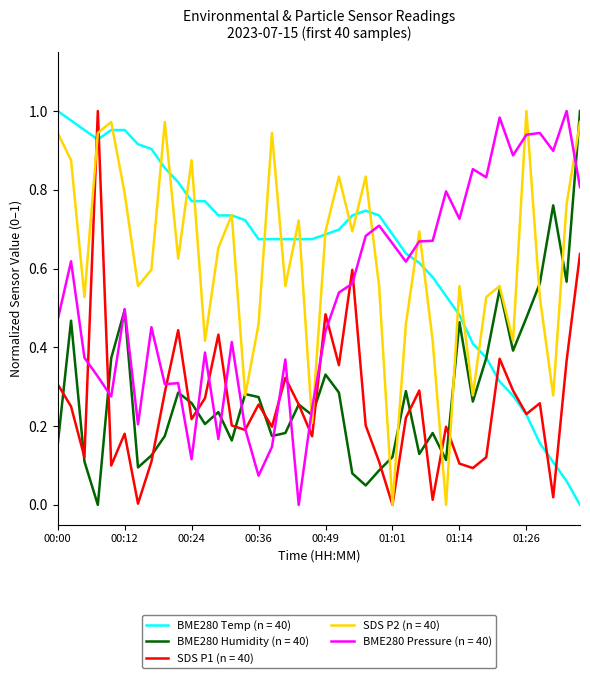

What are all the series names shown in the legend?

BME280 Temp (n = 40), BME280 Humidity (n = 40), SDS P1 (n = 40), SDS P2 (n = 40), BME280 Pressure (n = 40)